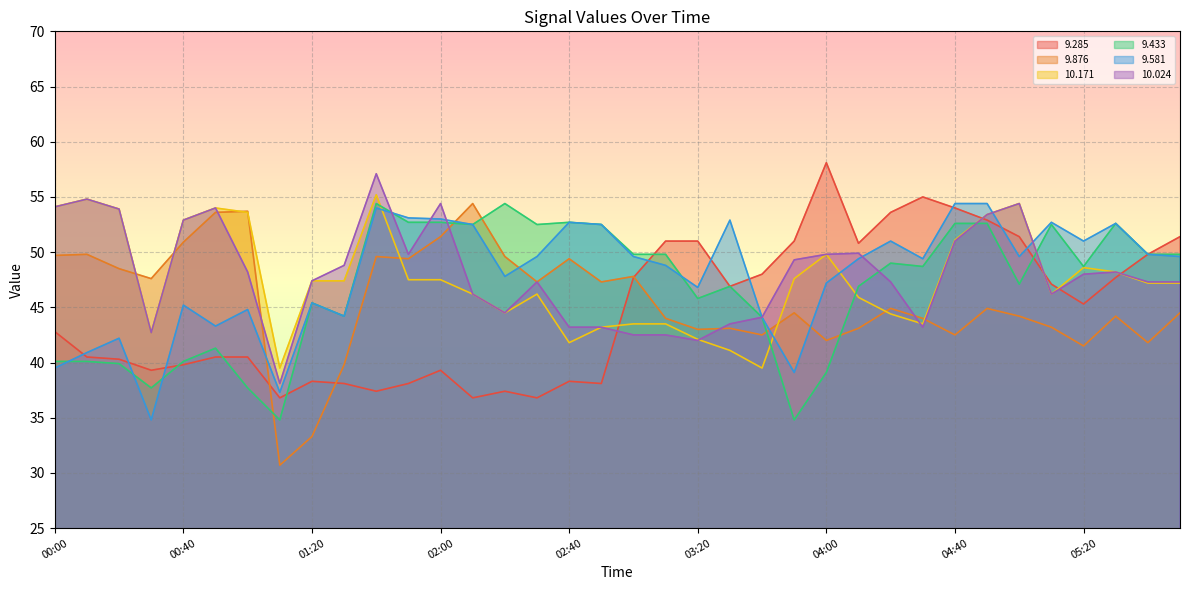

Does the chart have visible grid lines?

Yes